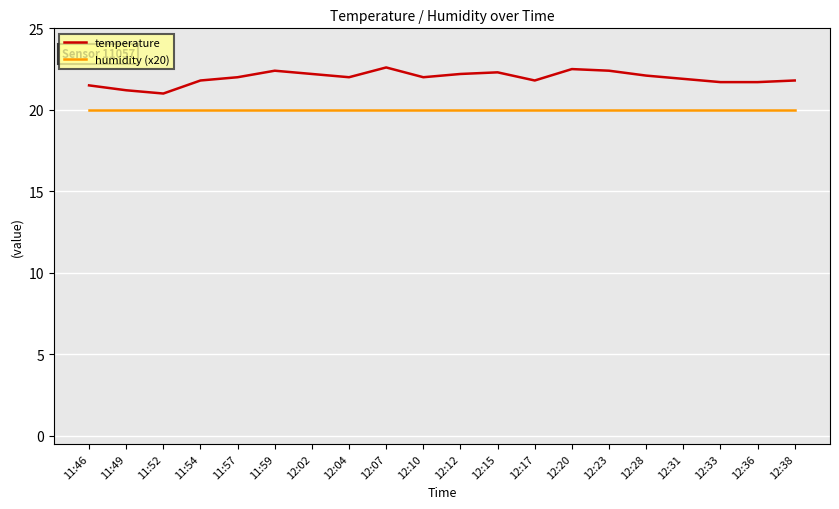

True or false: humidity (x20) and temperature intersect in this chart.

False